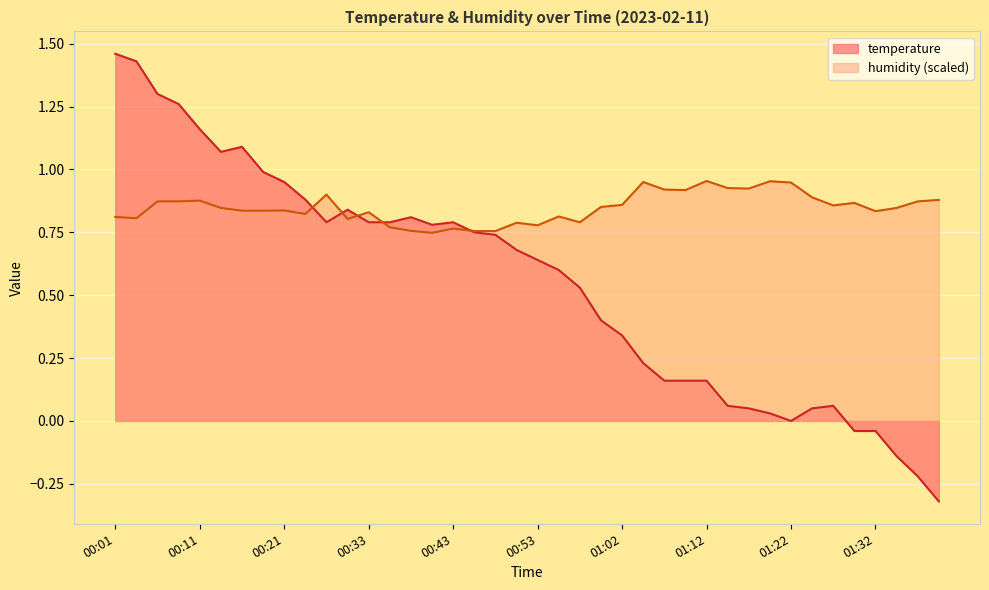

What is the label of the 26th point from the right?

00:38